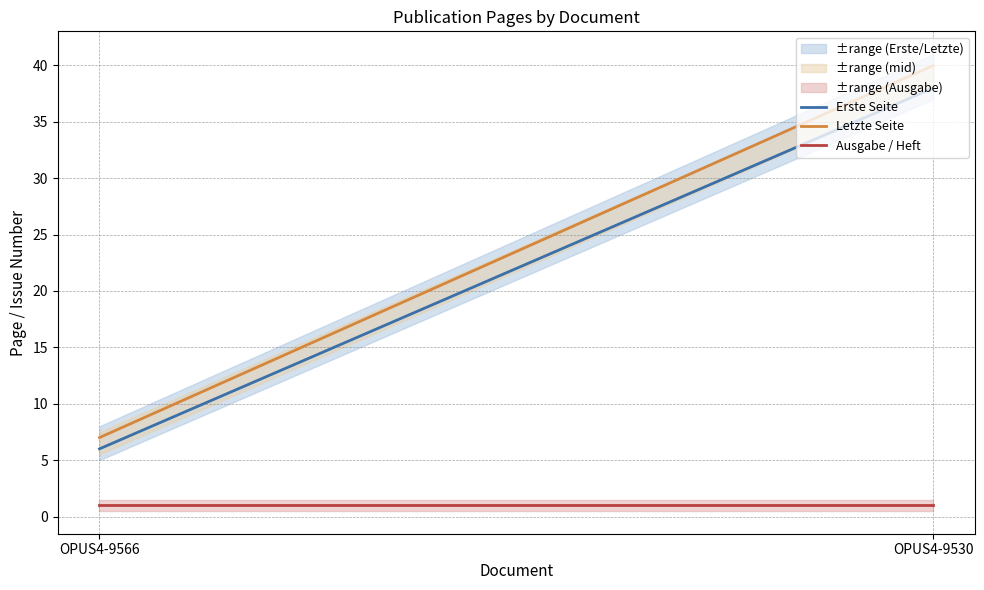

Is it true that Ausgabe / Heft equals 2 at OPUS4-9566?

False